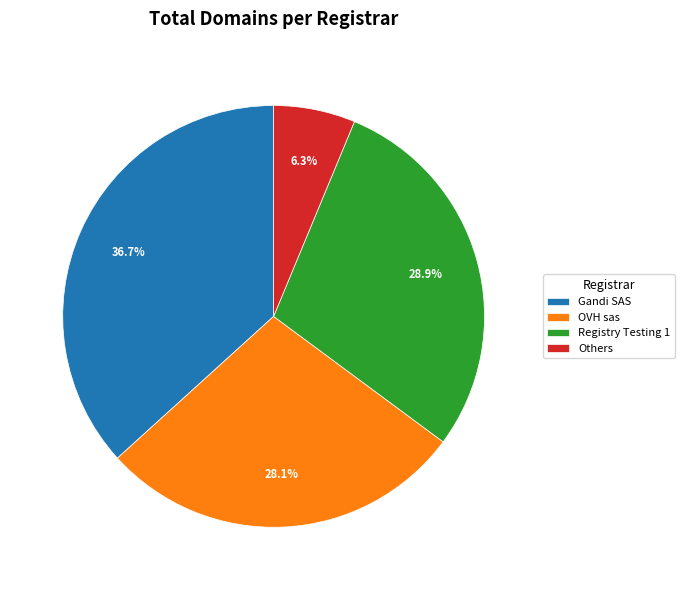

Combined, what portion of the pie is Others and Gandi SAS?

43.0%